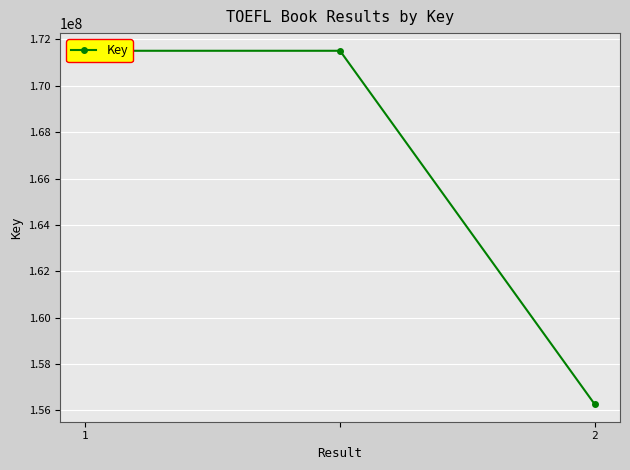

Which has a higher value, 2 or 2?

2